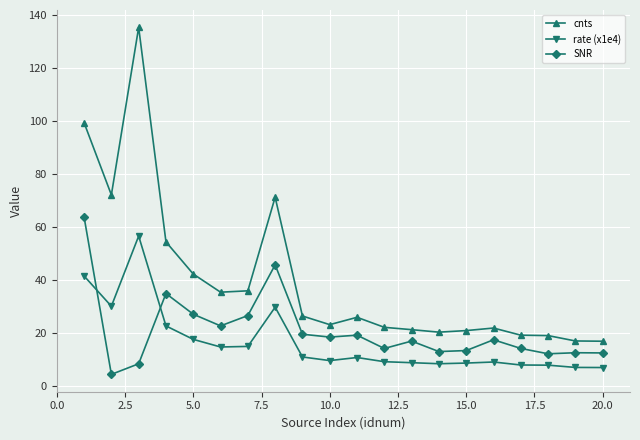

True or false: rate (x1e4) has more than 0 points higher than both neighbors.

True